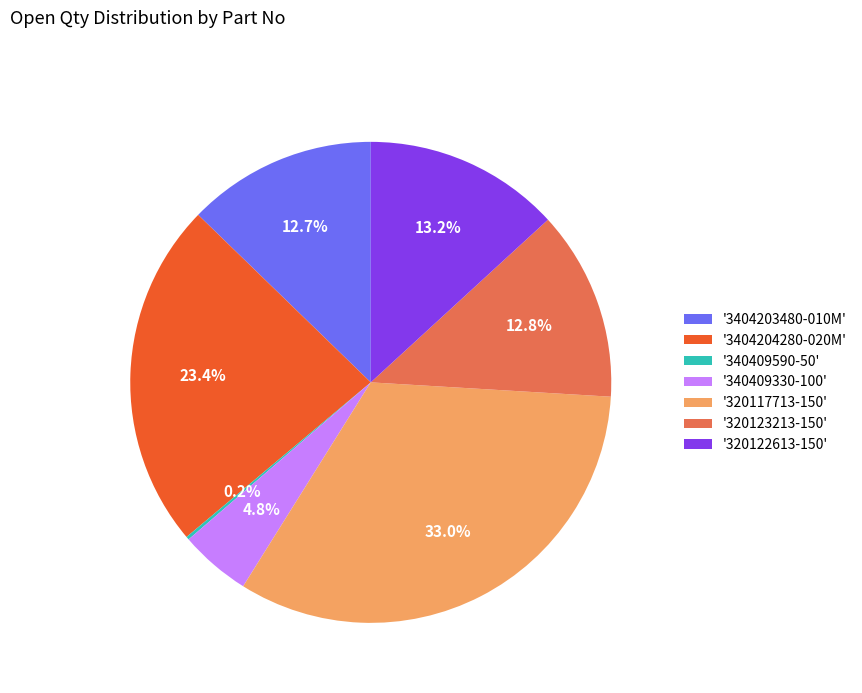

What percentage is NOT represented by '340409330-100'?

95.2%